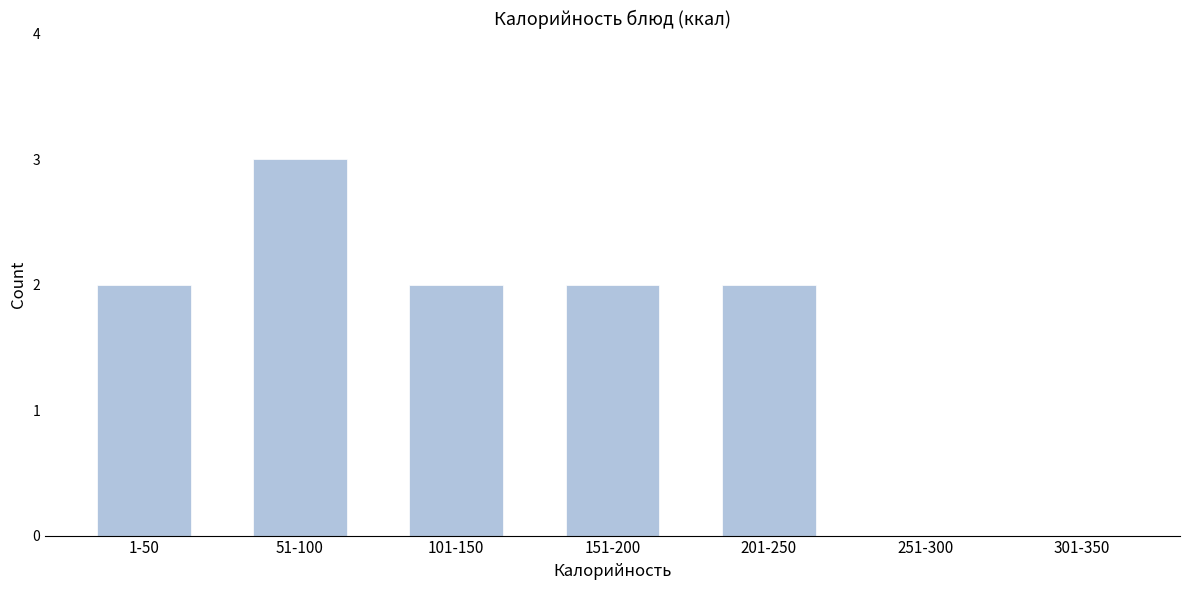

Reading left to right, extract all data points from this chart.

1-50=2	51-100=3	101-150=2	151-200=2	201-250=2	251-300=0	301-350=0